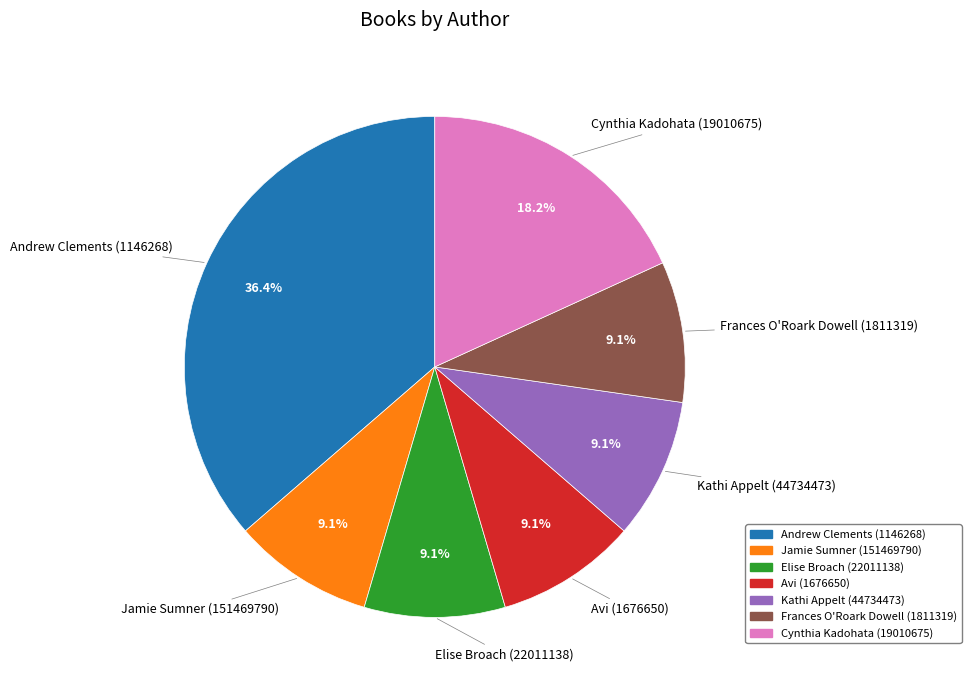

Is it true that Kathi Appelt (44734473) is 22% of the pie?

False